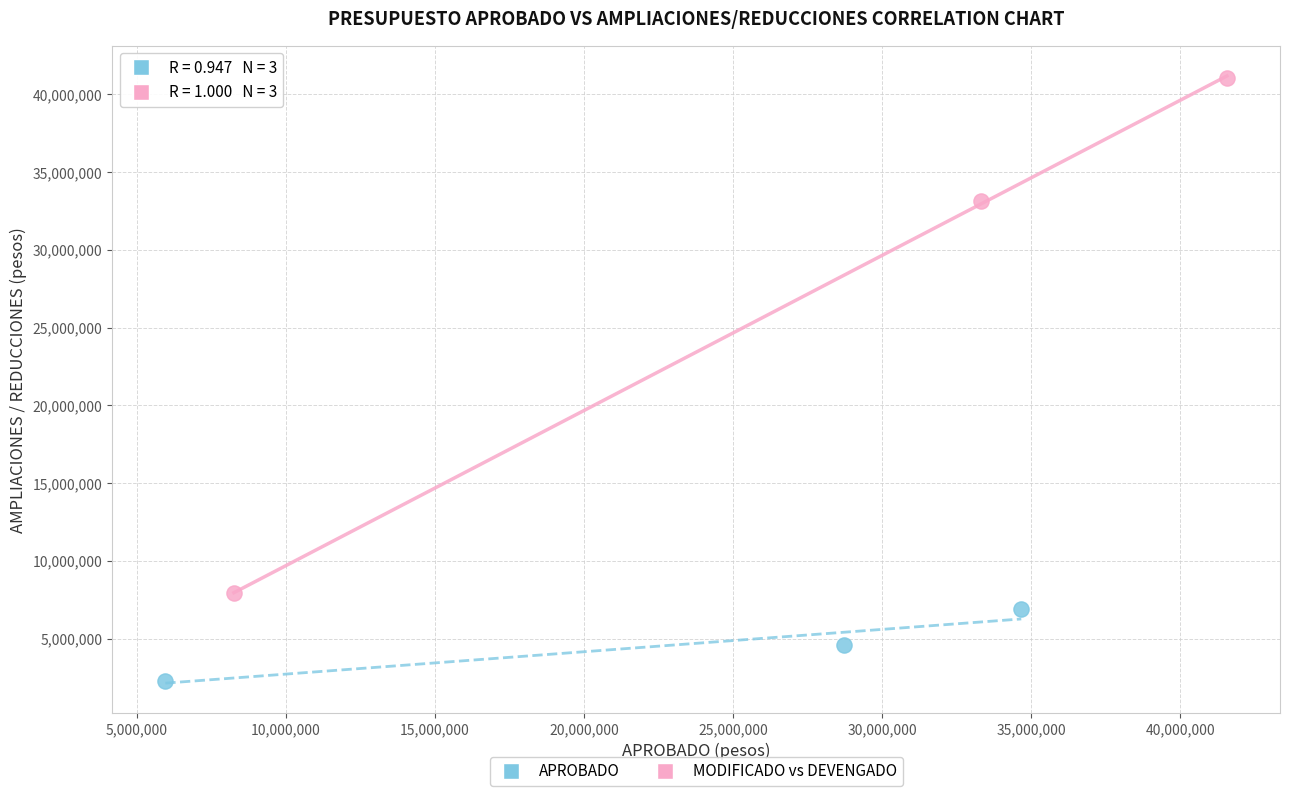

Which series contains the lowest Y value?

APROBADO